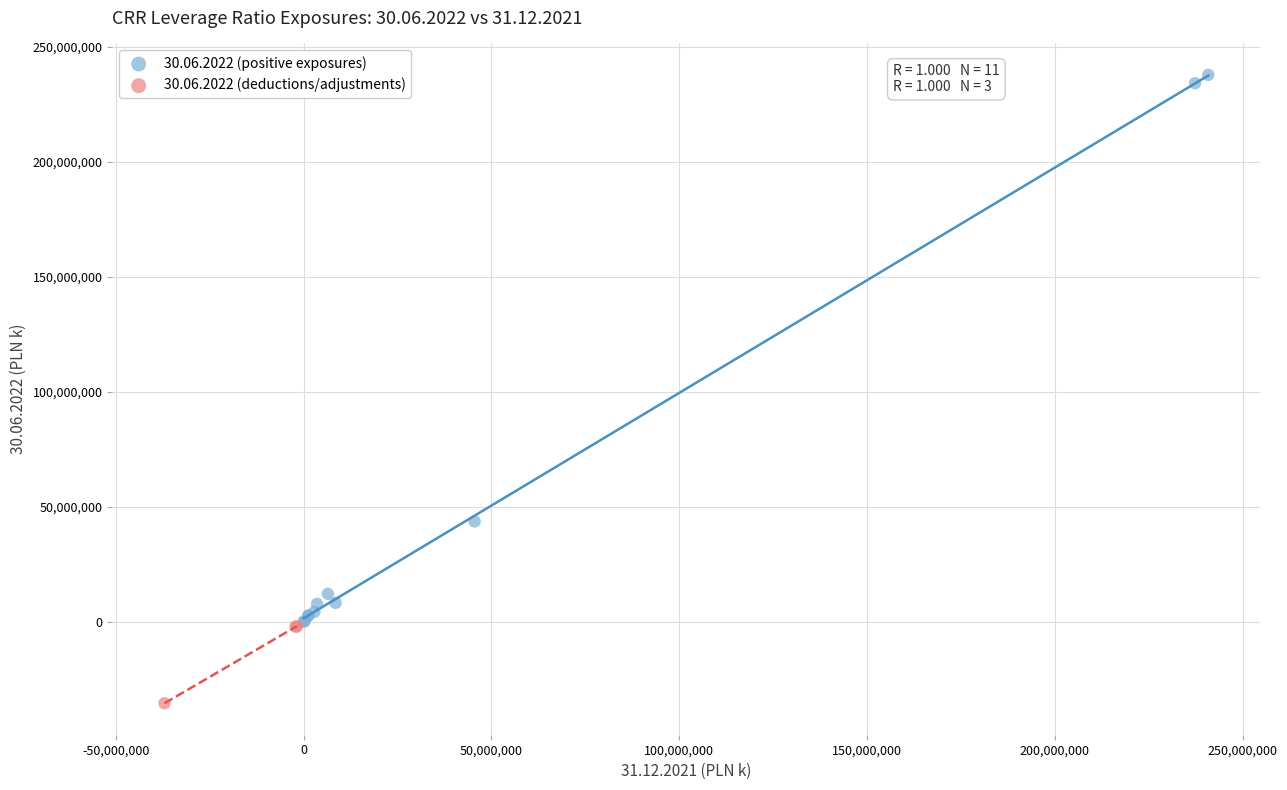

Which series reaches the maximum Y coordinate?

30.06.2022 (positive exposures)